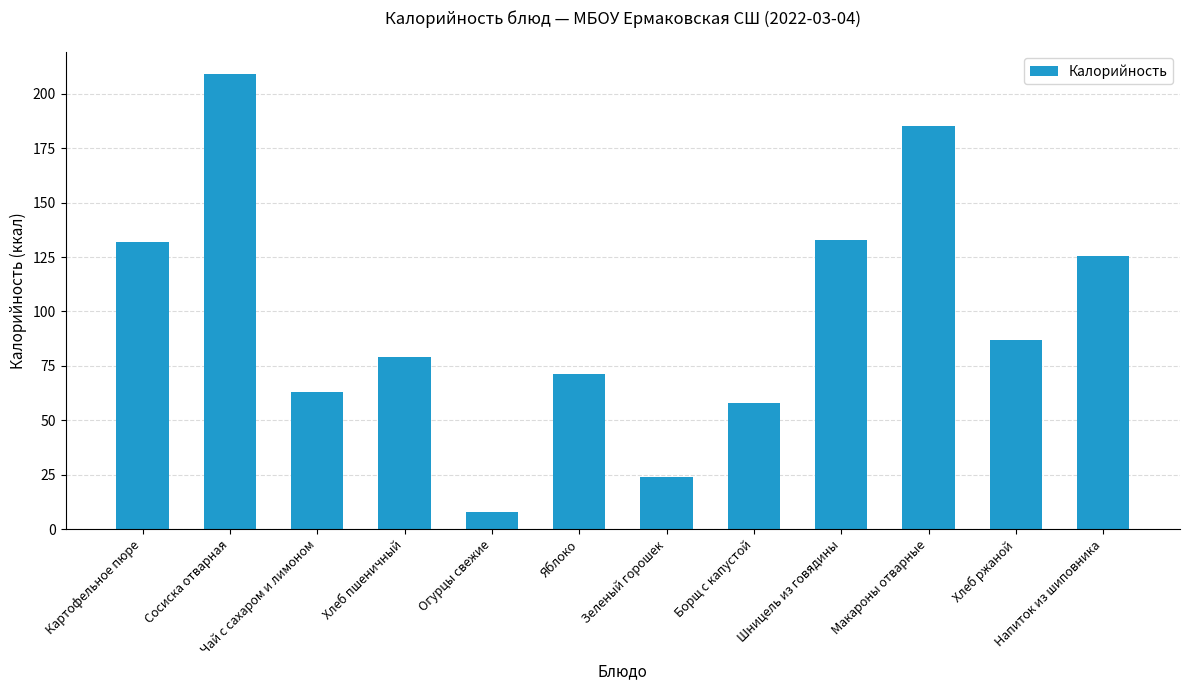

Count the number of data series in this chart.

1